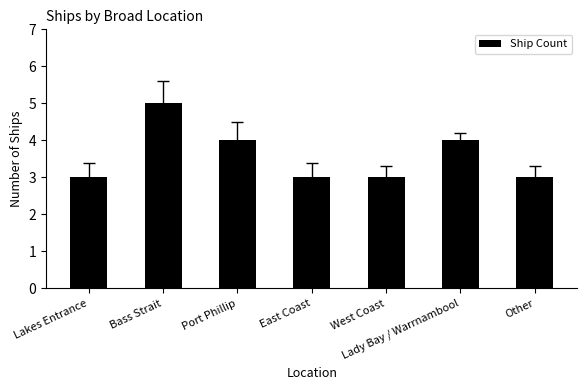

Is it true that the value at Other is 3?

True